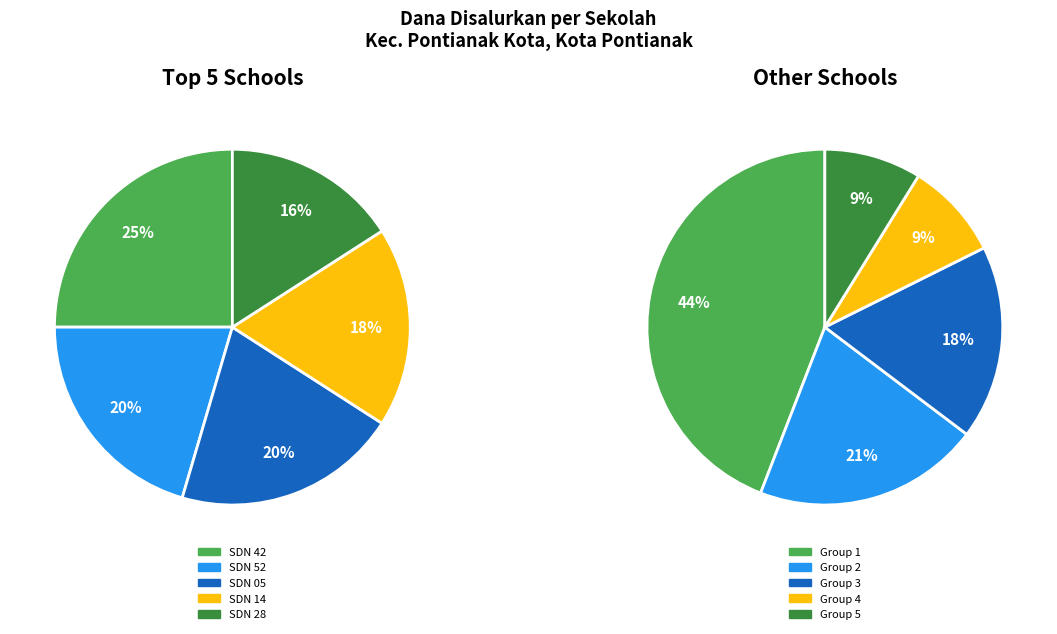

Is there a majority slice in this chart?

No